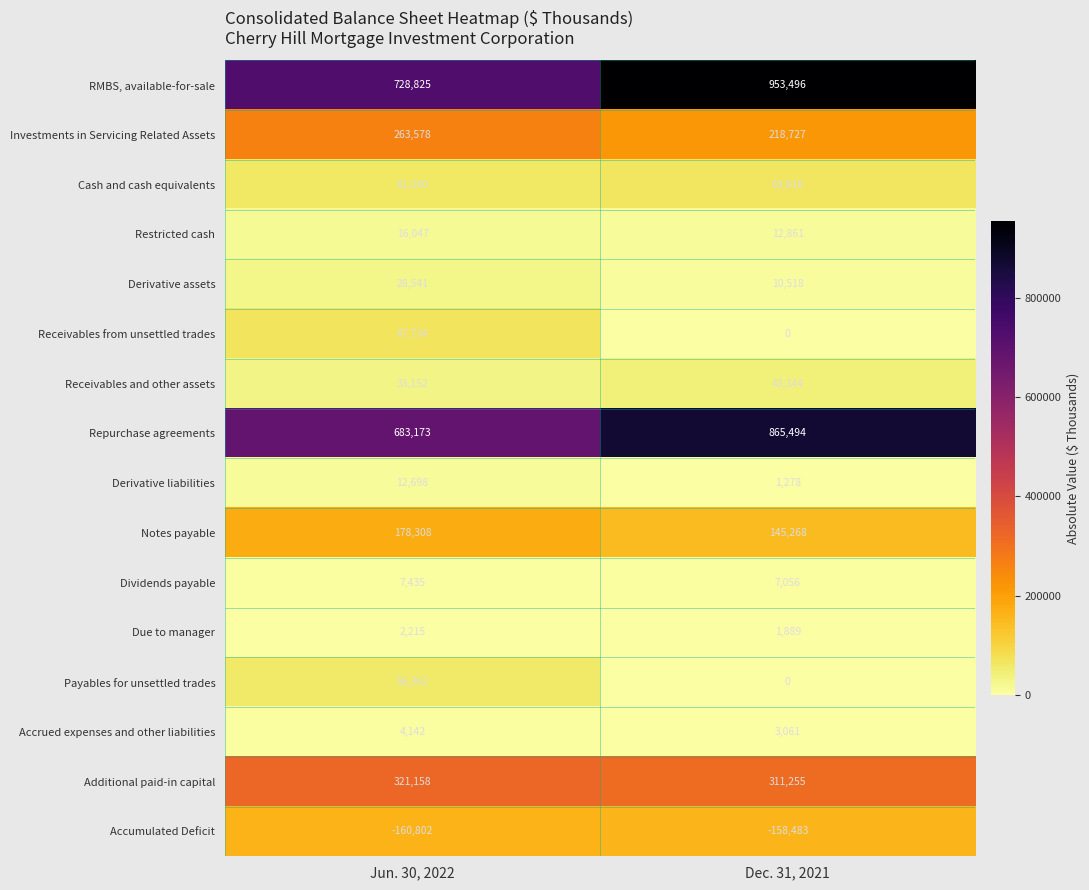

The value of RMBS, available-for-sale at Dec. 31, 2021 is 953496. True or false?

True